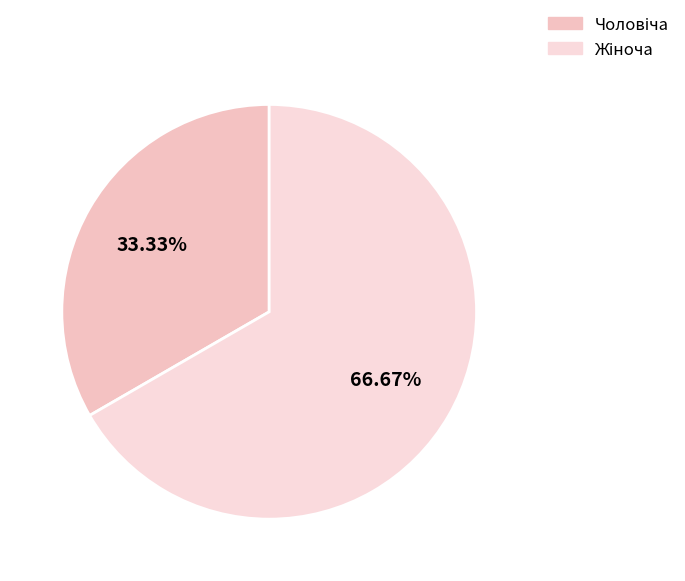

How many segments does this pie chart have?

2